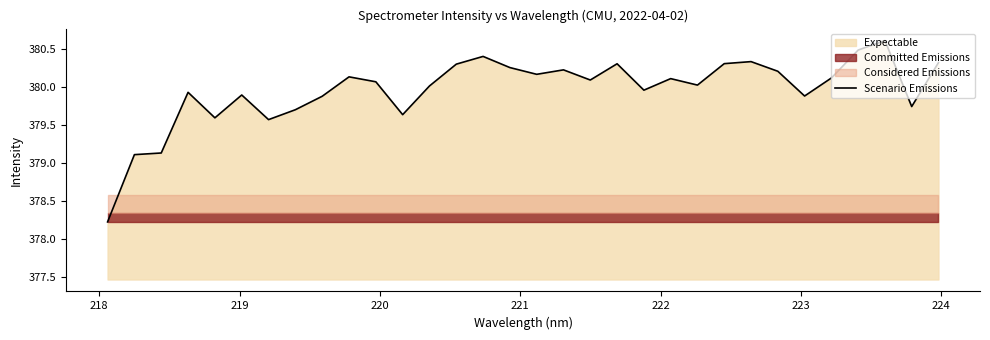

What is the smallest value displayed?

378.2